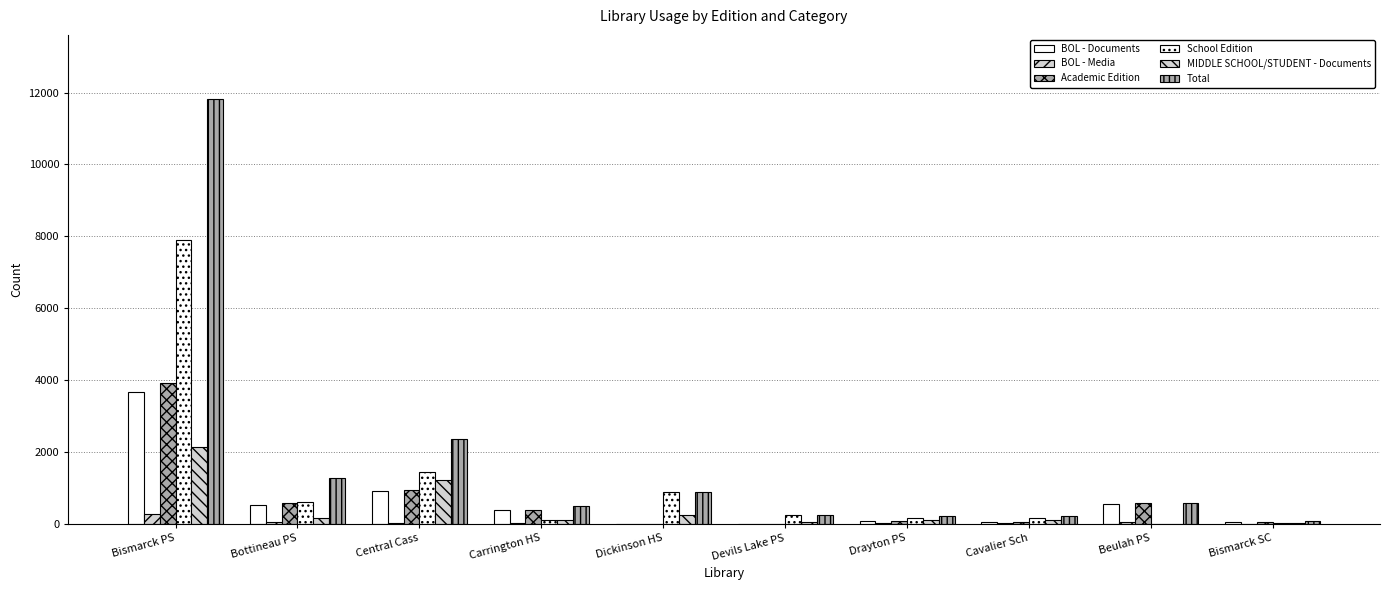

How many groups of bars are there?

10